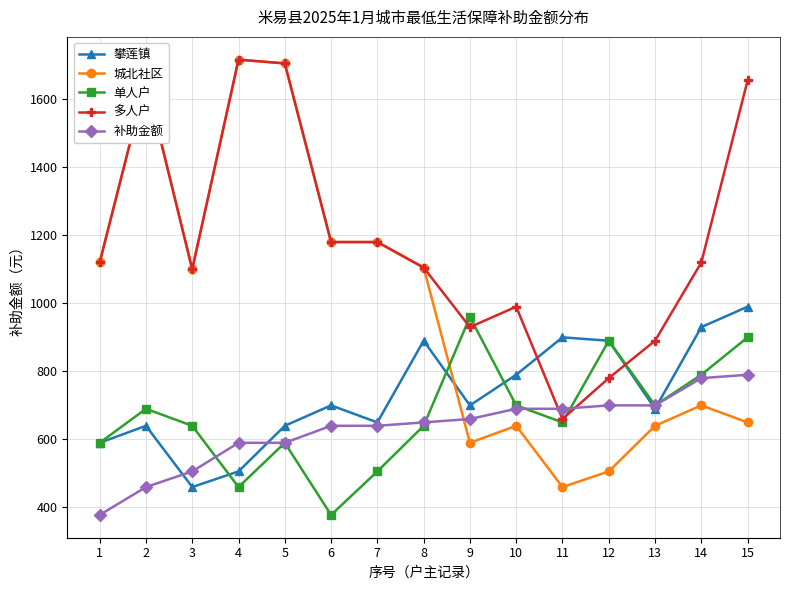

Is this an area chart (filled region under the line)?

No